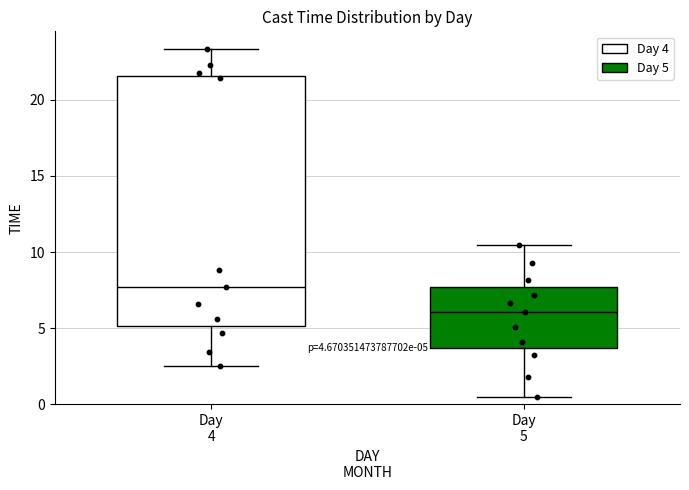

Which box's median line is the highest?

Day 4